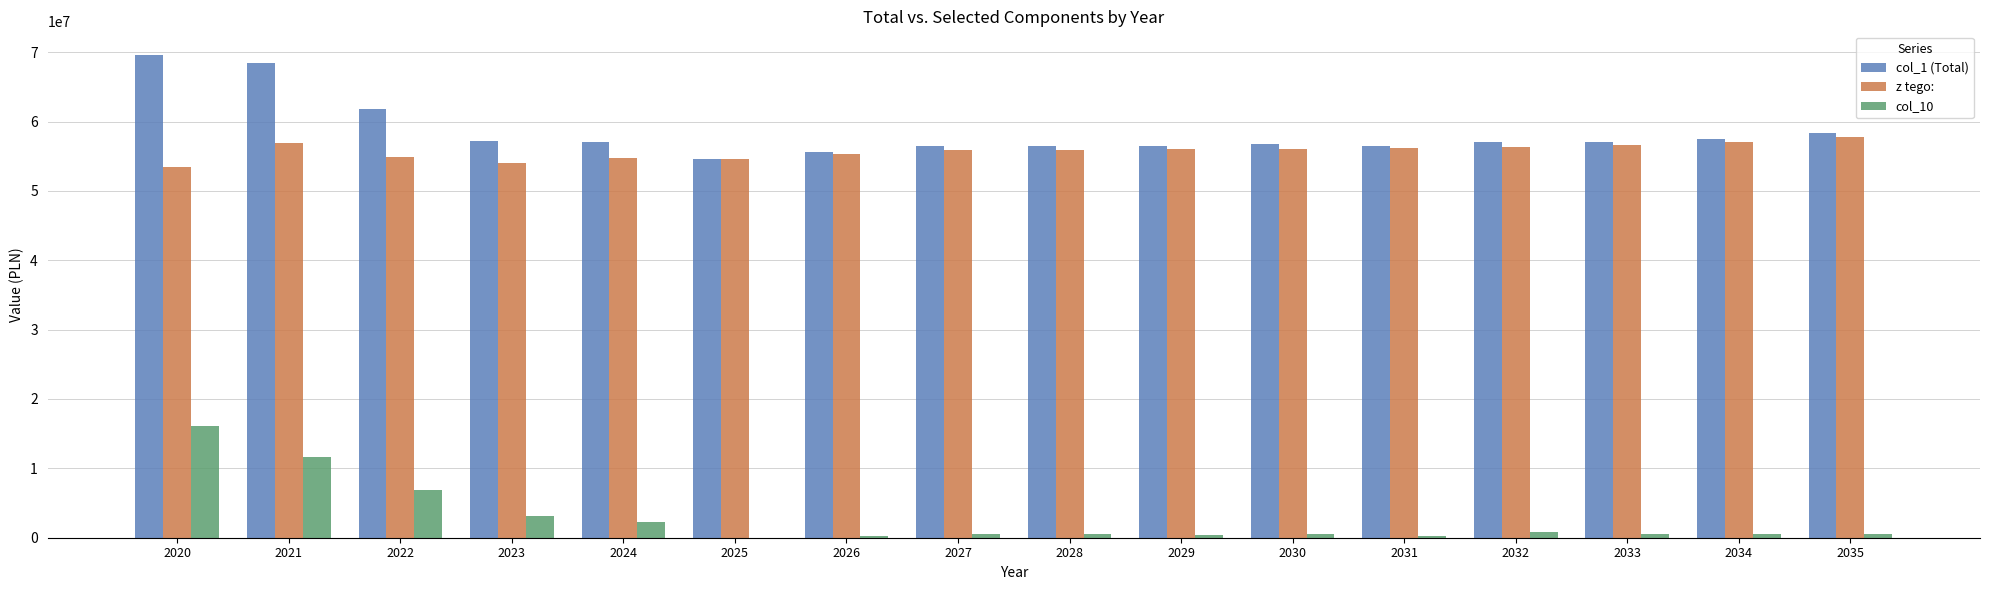

What are all the series names shown in the legend?

col_1 (Total), z tego:, col_10